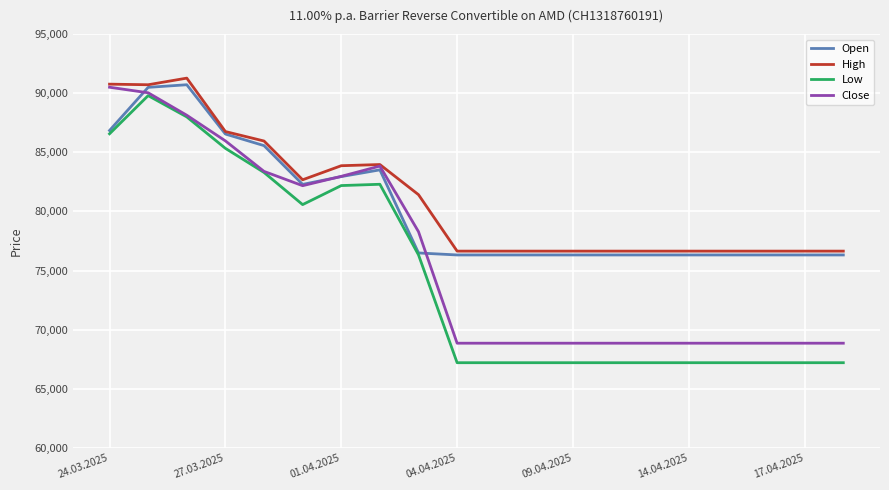

What is the maximum value for Open?

90720